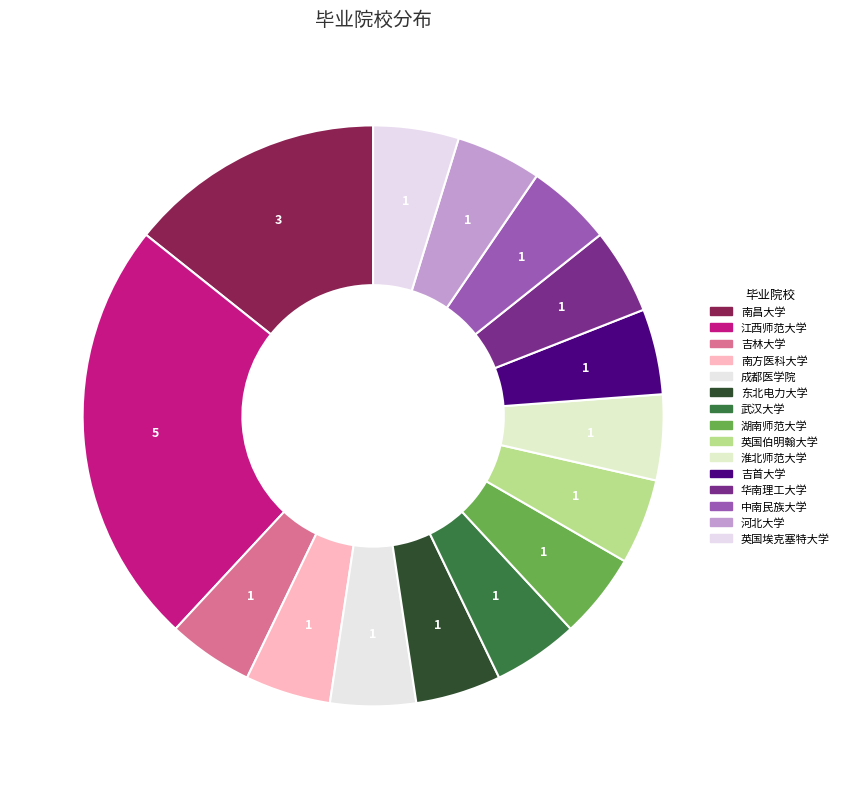

Approximately how many times larger is the value at 成都医学院 compared to 南方医科大学?

1.0